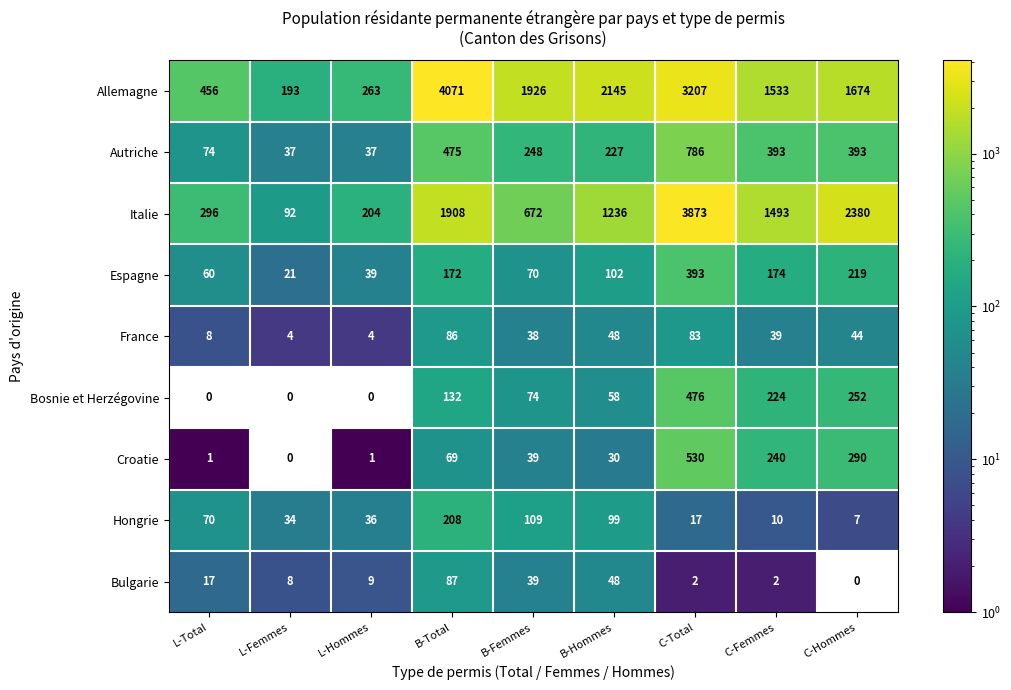

Read the France value at C-Femmes, to the nearest 10.

40